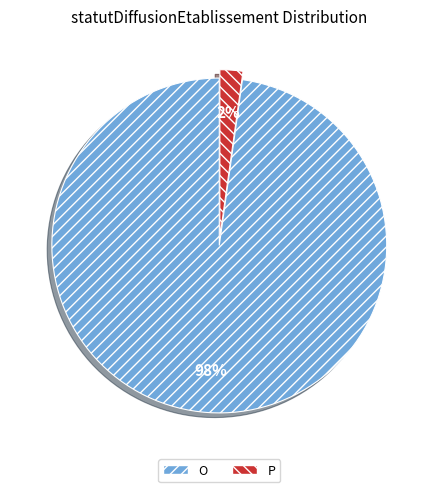

To the nearest percent, what is the difference between the O and P slice percentages?

96%